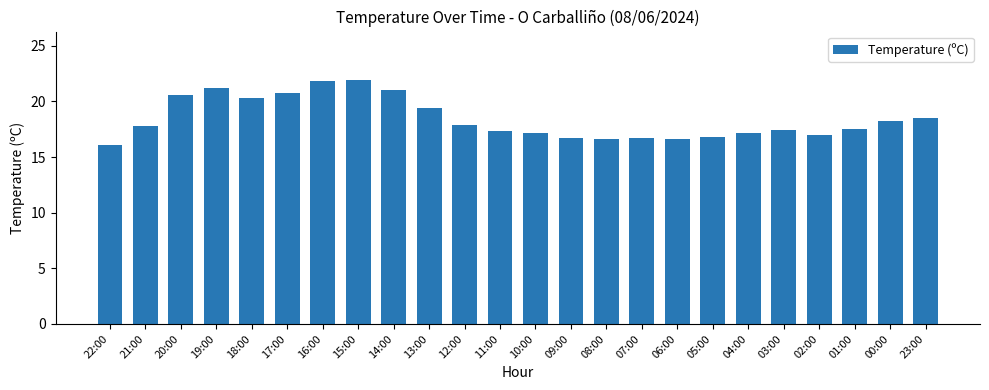

Count the number of data series in this chart.

1